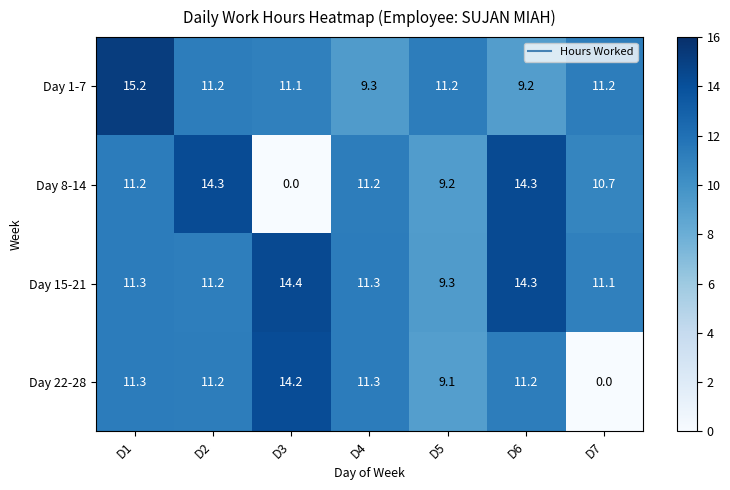

Reading left to right, transcribe all the data shown in this chart.

Day 1-7: 15.2	11.2	11.1	9.3	11.2	9.2	11.2
Day 8-14: 11.2	14.3	0.0	11.2	9.2	14.3	10.7
Day 15-21: 11.3	11.2	14.4	11.3	9.3	14.3	11.1
Day 22-28: 11.3	11.2	14.2	11.3	9.1	11.2	0.0